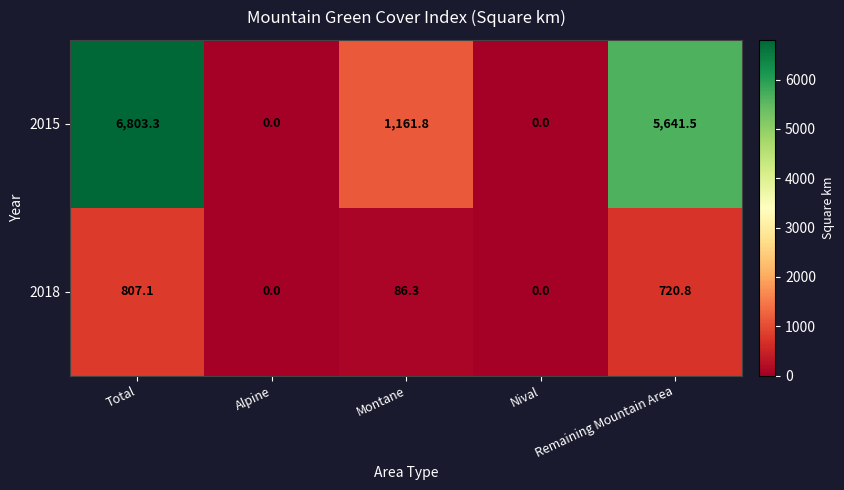

How many distinct data groups are displayed?

2